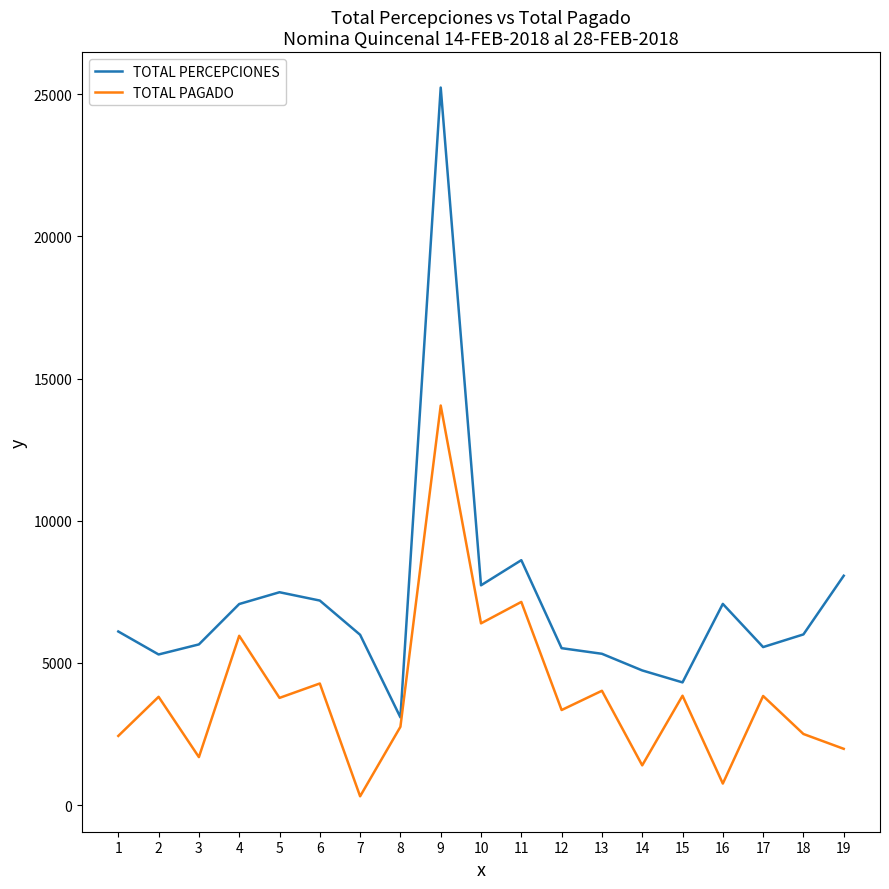

Does the chart have visible grid lines?

No